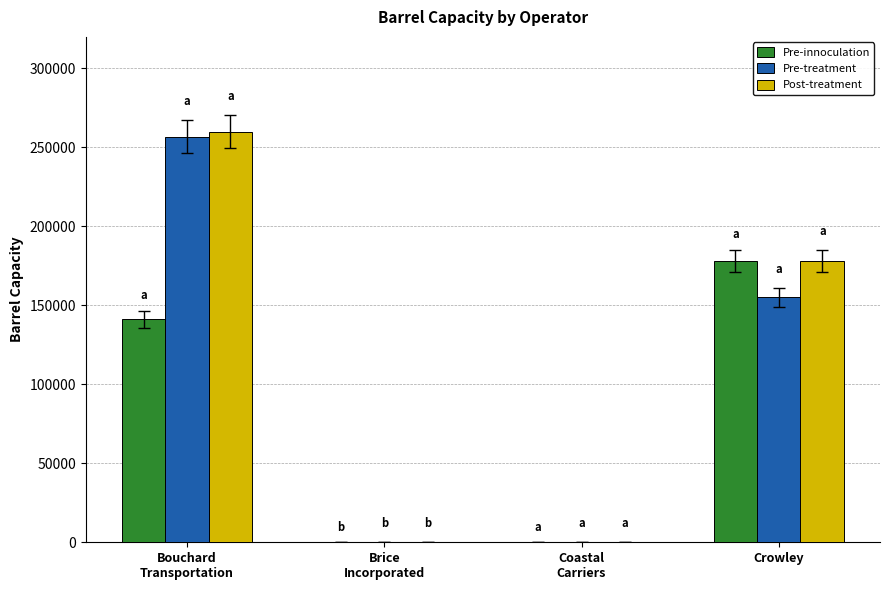

What is the approximate value of Pre-innoculation at Bouchard
Transportation, to the nearest 100?

141100